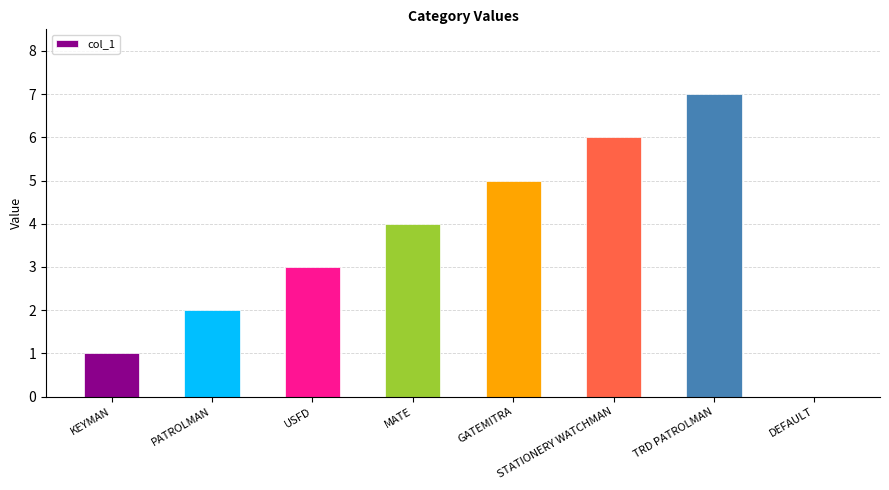

What is the sum of all values?

28